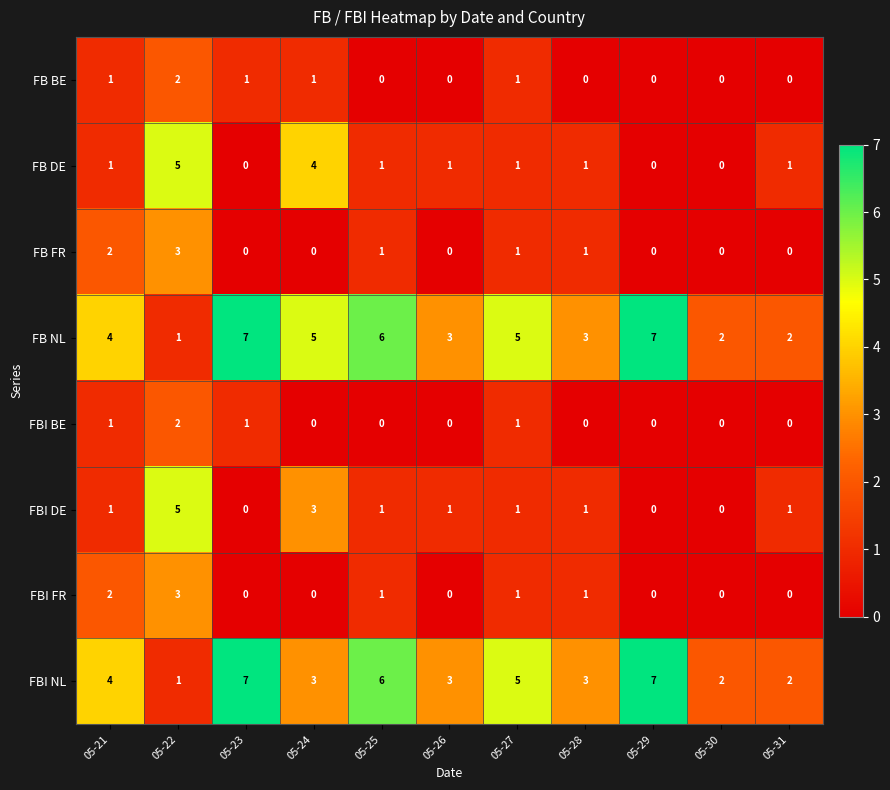

What is the greatest value displayed?

7